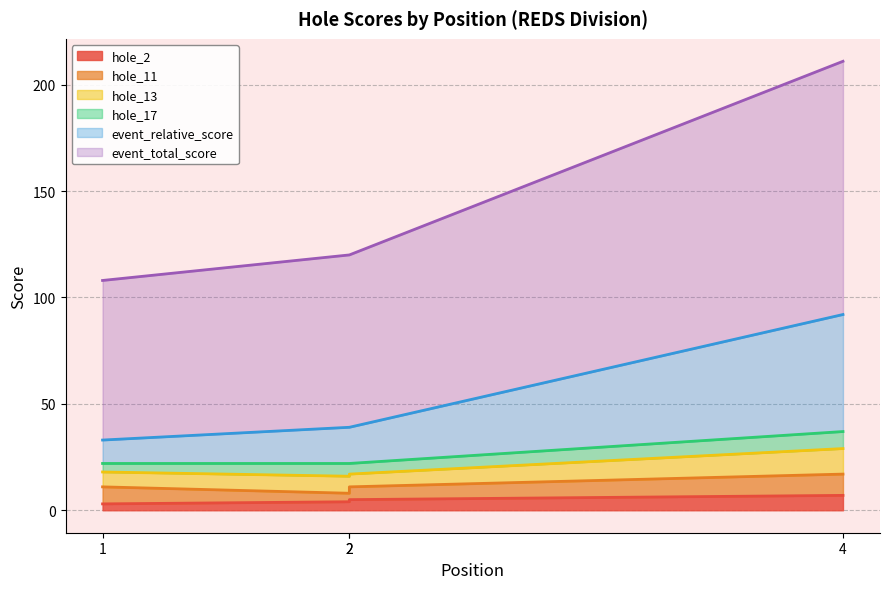

At which category does the chart reach its peak across all series?

4